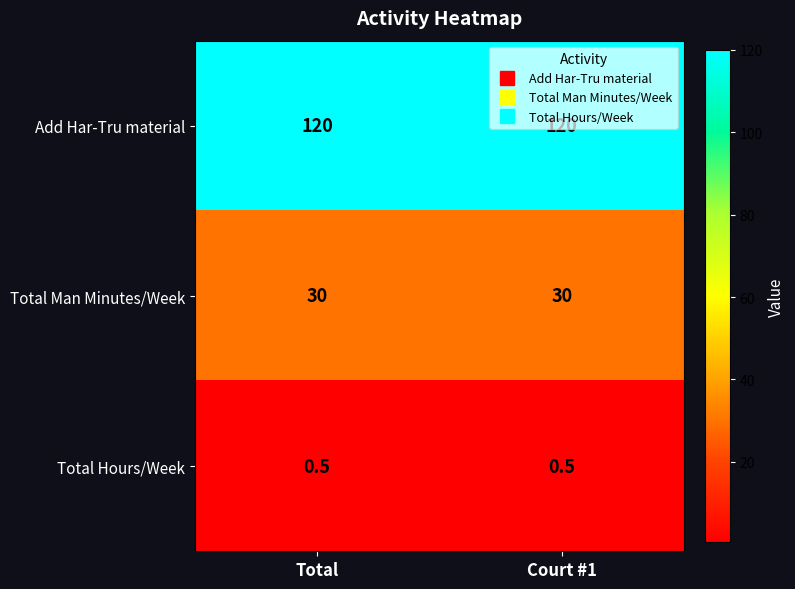

What is the difference between the highest and lowest values at Court #1?

119.5